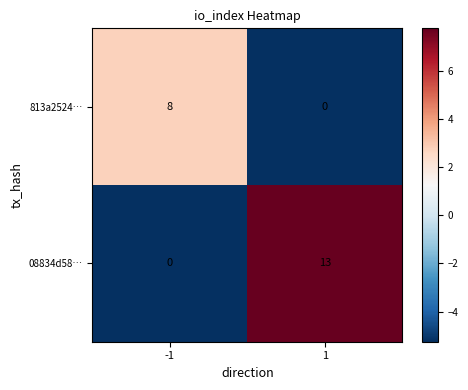

Which series has the widest spread of values?

08834d58…